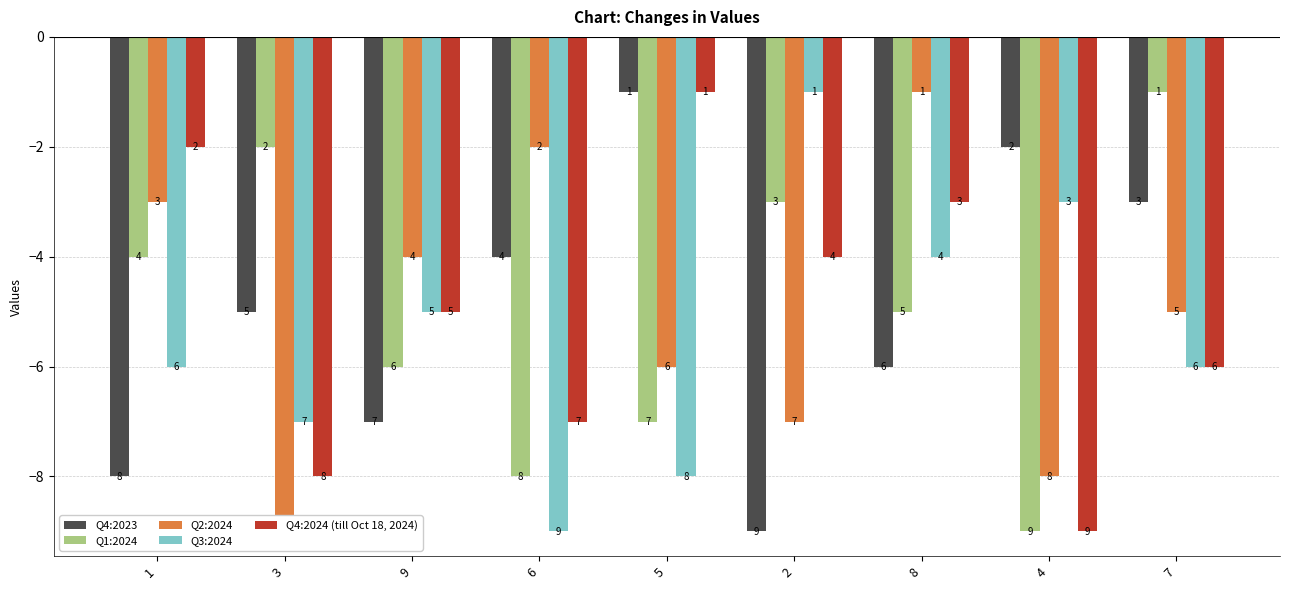

What is the label of the 4th bar from the left?

6